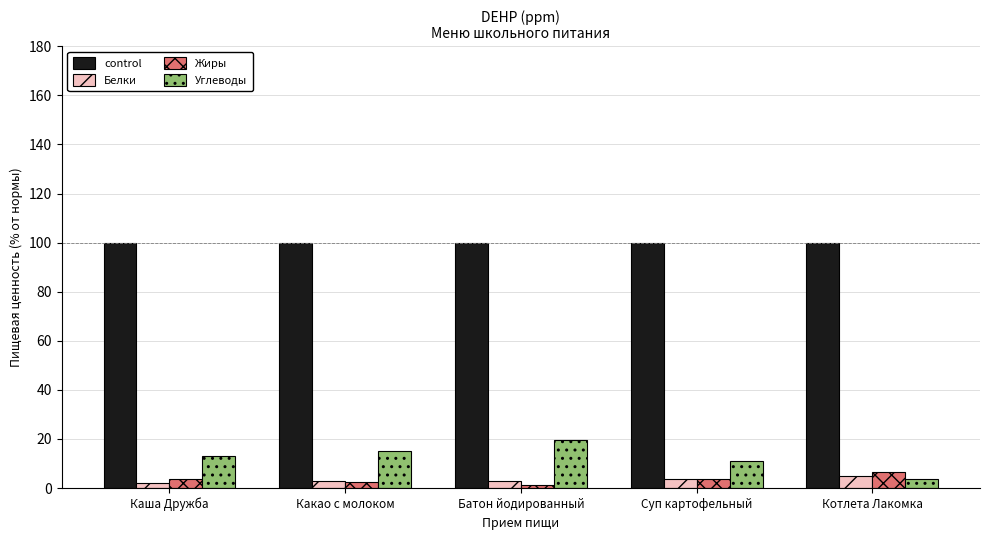

What is the spread (max minus min) of values at Суп картофельный?

96.4